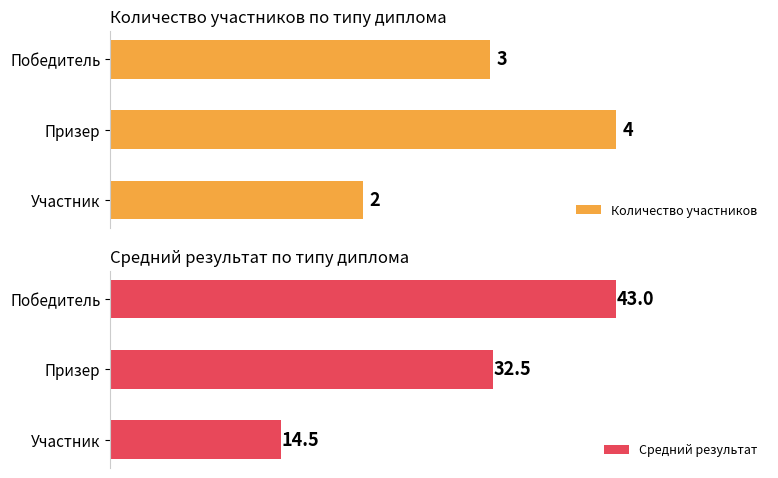

What is the value of the Количество участников bar at the 2nd from the left?

4.0